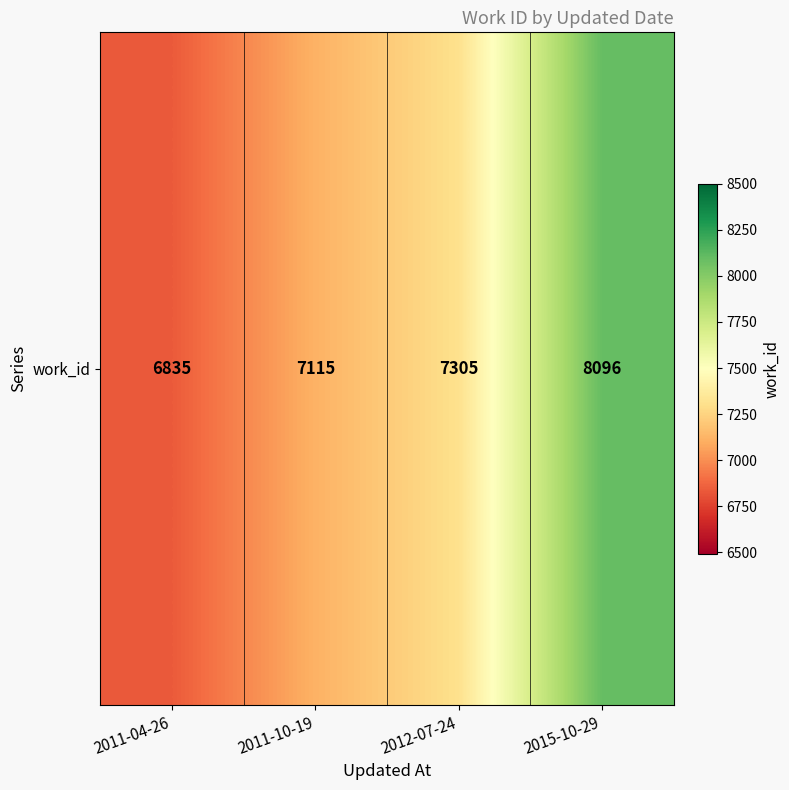

Rank the categories by value from highest to lowest.

2015-10-29, 2012-07-24, 2011-10-19, 2011-04-26